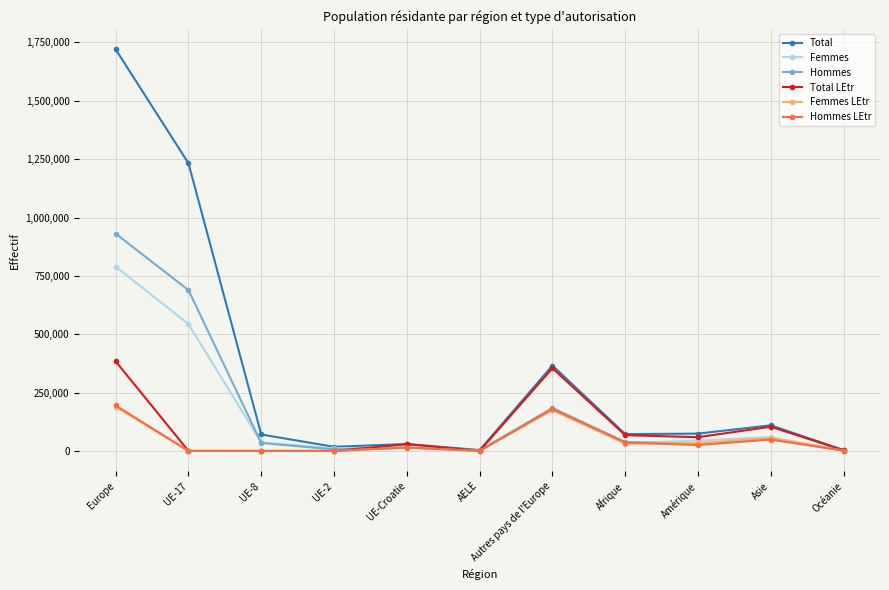

At which category is the sum across all series the highest?

Europe